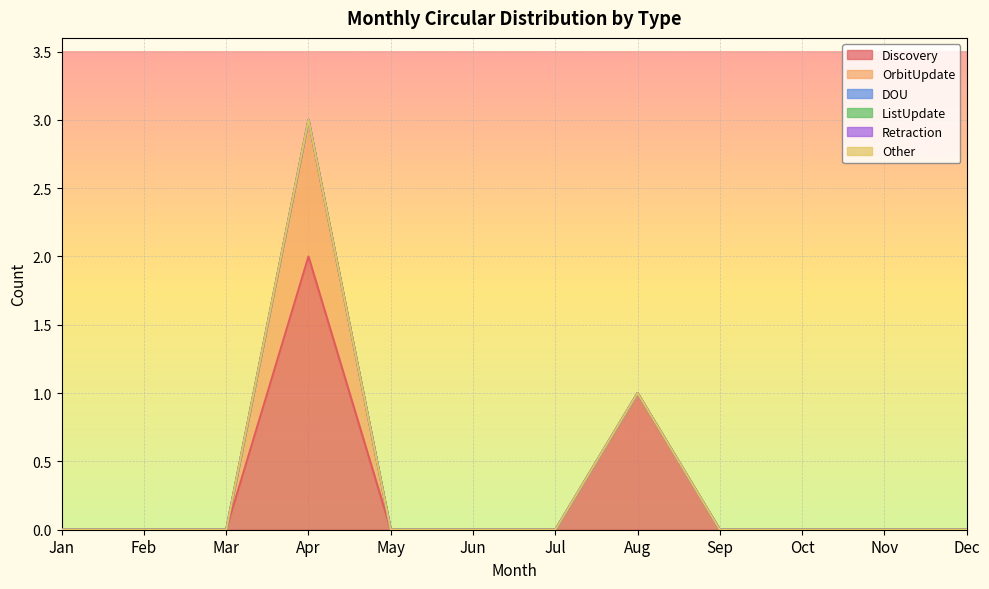

Which series has the largest total across all categories?

Discovery